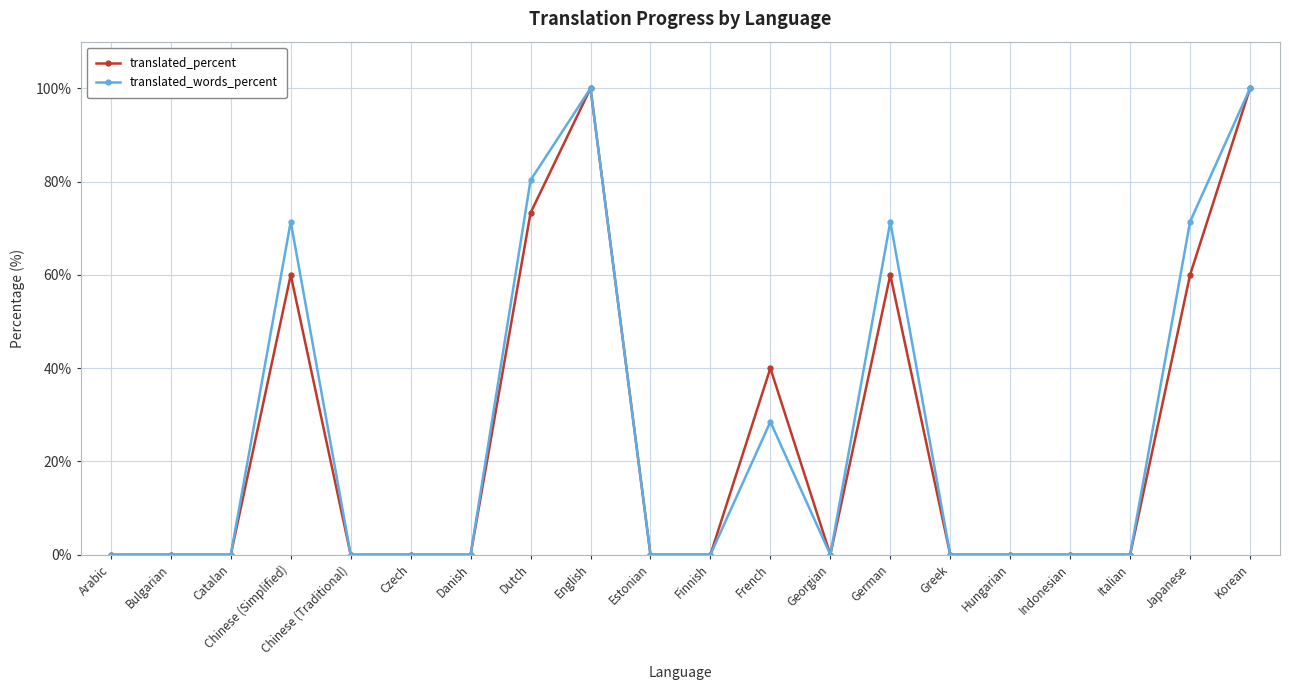

The translated_percent series shows -48.6 at Italian. True or false?

False